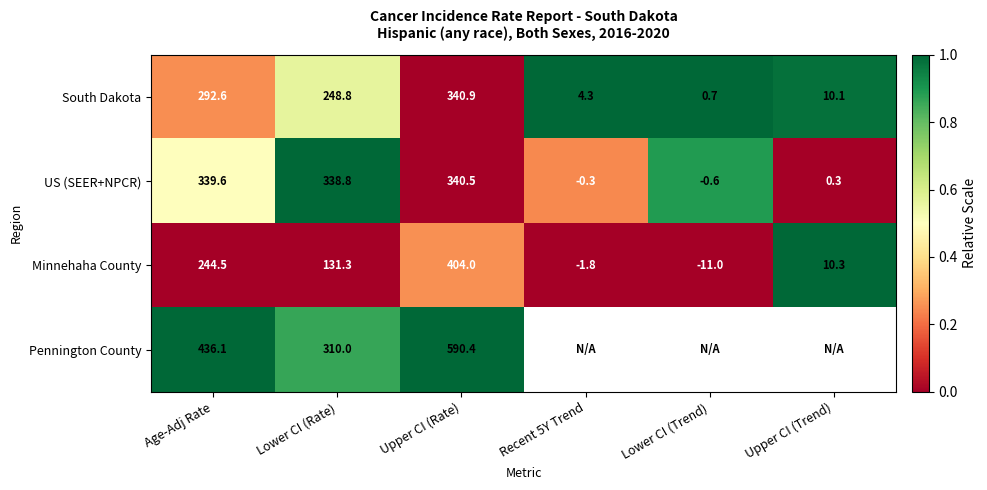

At which category does the chart reach its peak across all series?

Recent 5Y Trend